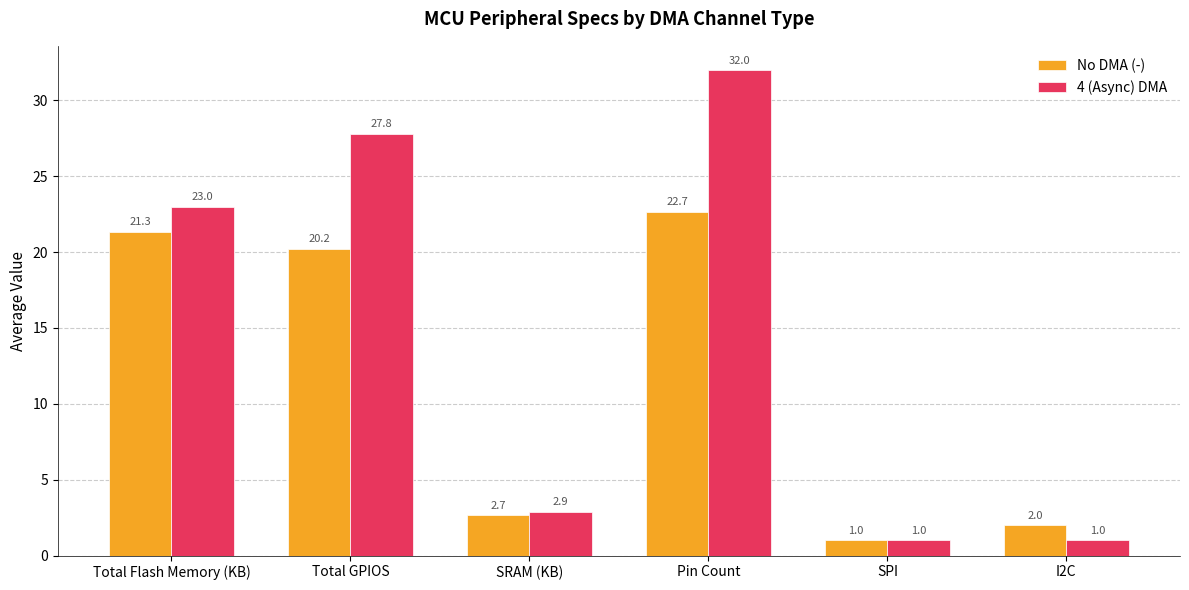

Is it true that 4 (Async) DMA equals 18.6 at Total GPIOS?

False